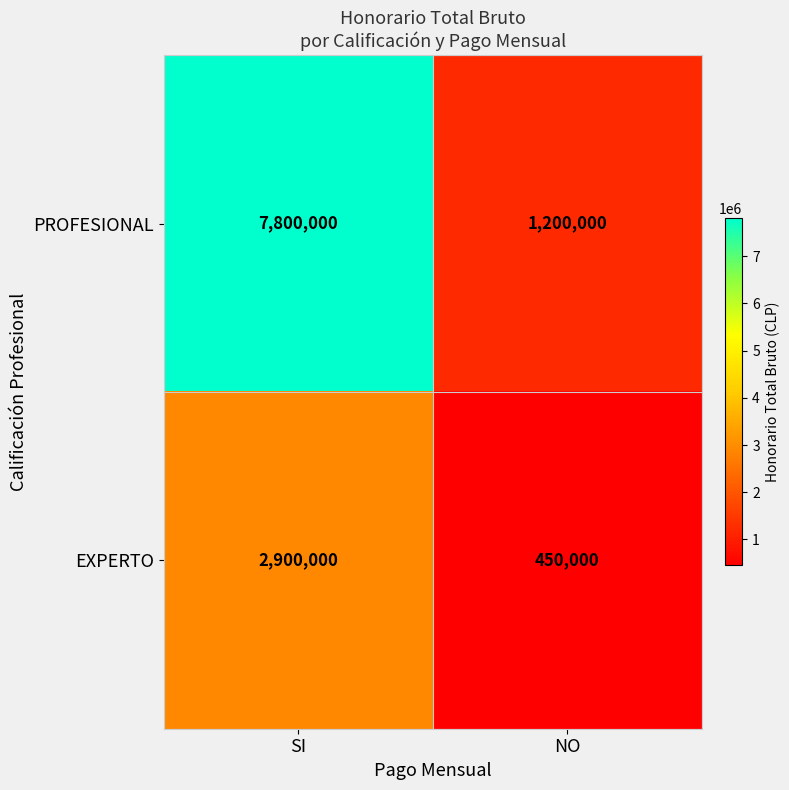

Count the number of categories in the chart.

2